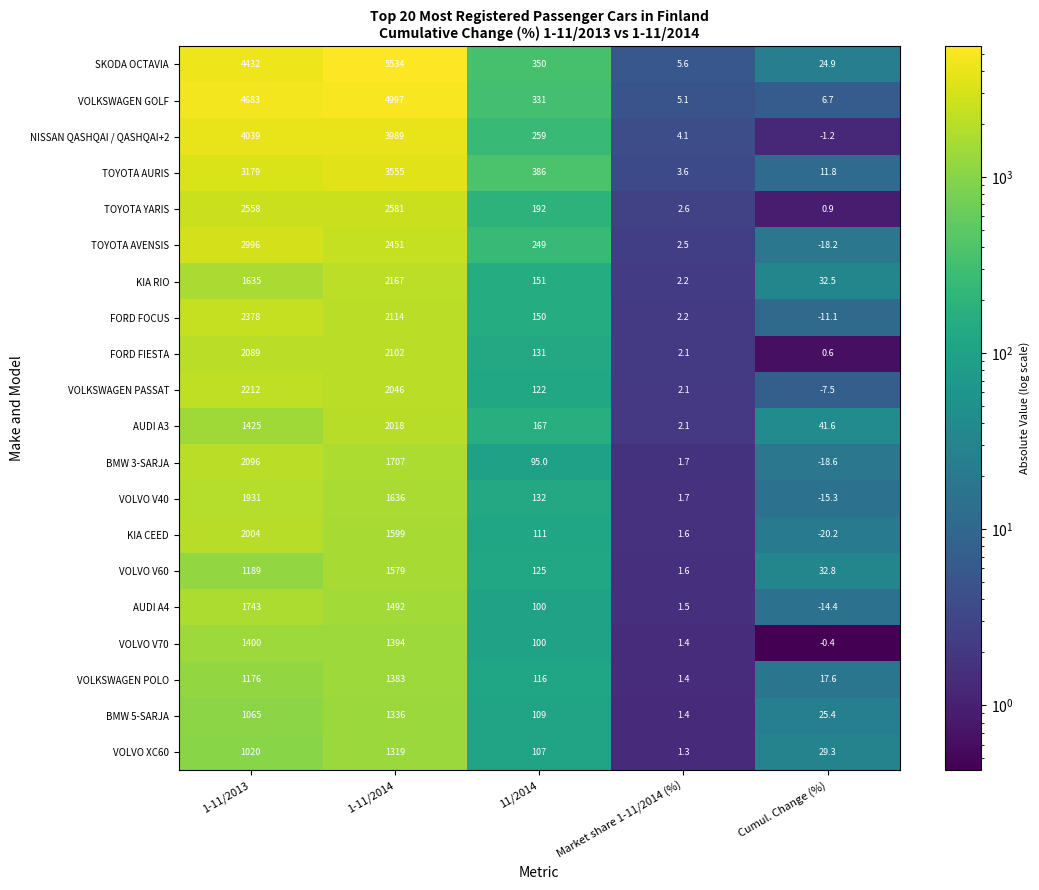

What is the maximum value for KIA RIO?

2167.0